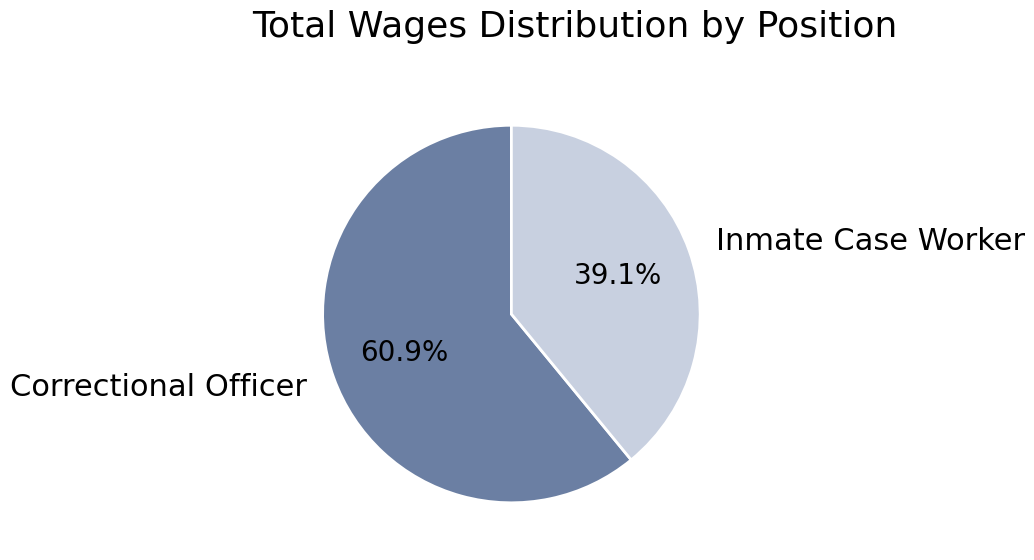

What portion of the pie excludes Correctional Officer?

39.1%